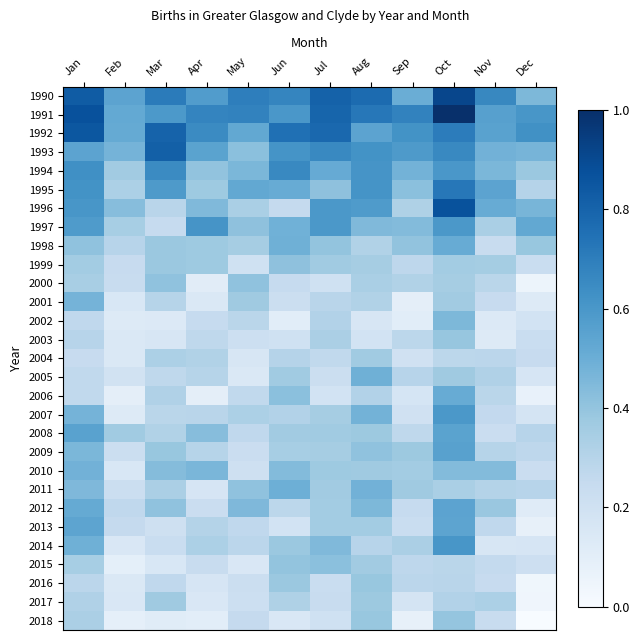

What is the total value across all series at Jul?

11.8